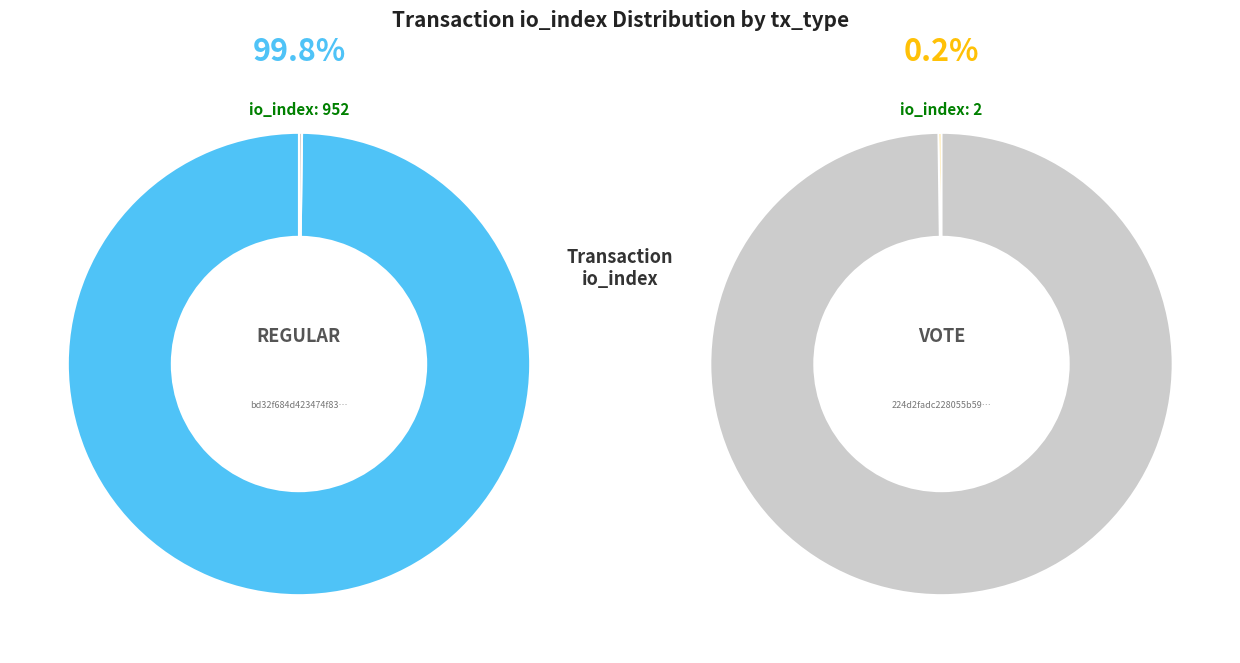

True or false: Regular (io_index=952) accounts for 99% of the total.

False